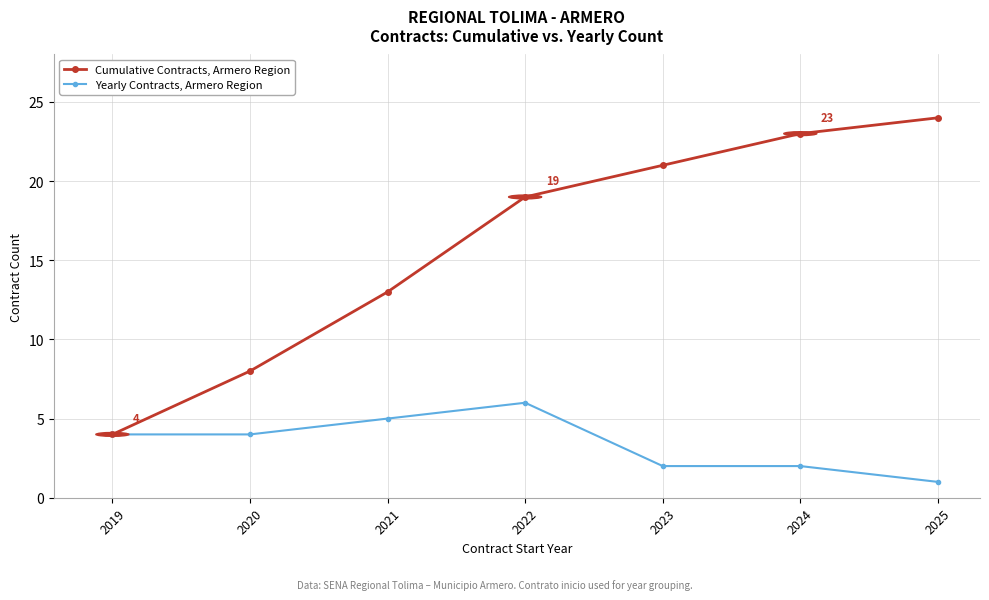

Reading right to left, list all the values displayed in this chart.

Cumulative Contracts, Armero Region: 2025=24	2024=23	2023=21	2022=19	2021=13	2020=8	2019=4
Yearly Contracts, Armero Region: 2025=1	2024=2	2023=2	2022=6	2021=5	2020=4	2019=4